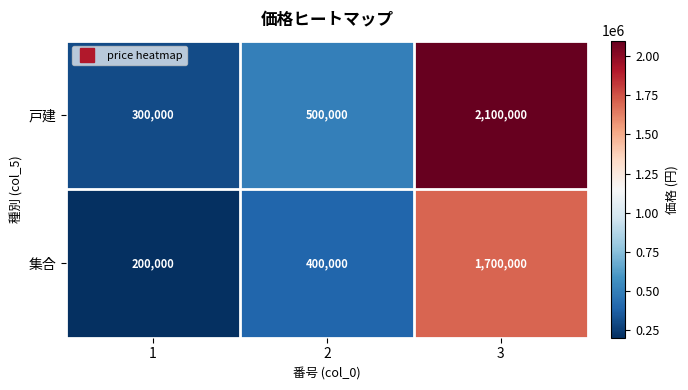

Which series has the largest range (max minus min)?

戸建